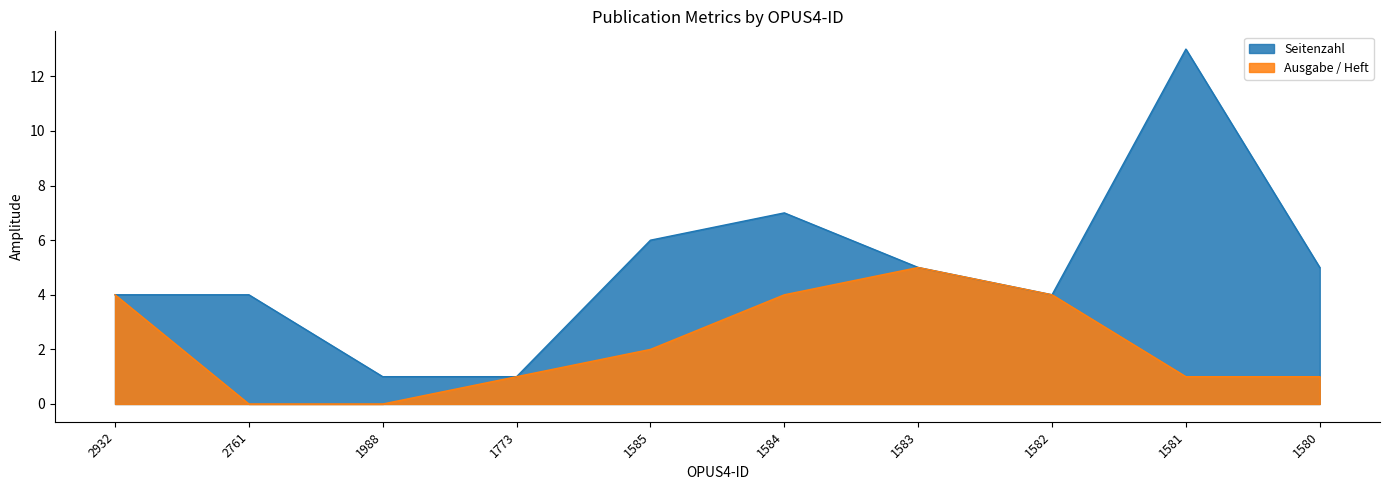

Where is Ausgabe / Heft nearest to the value 2?

1585